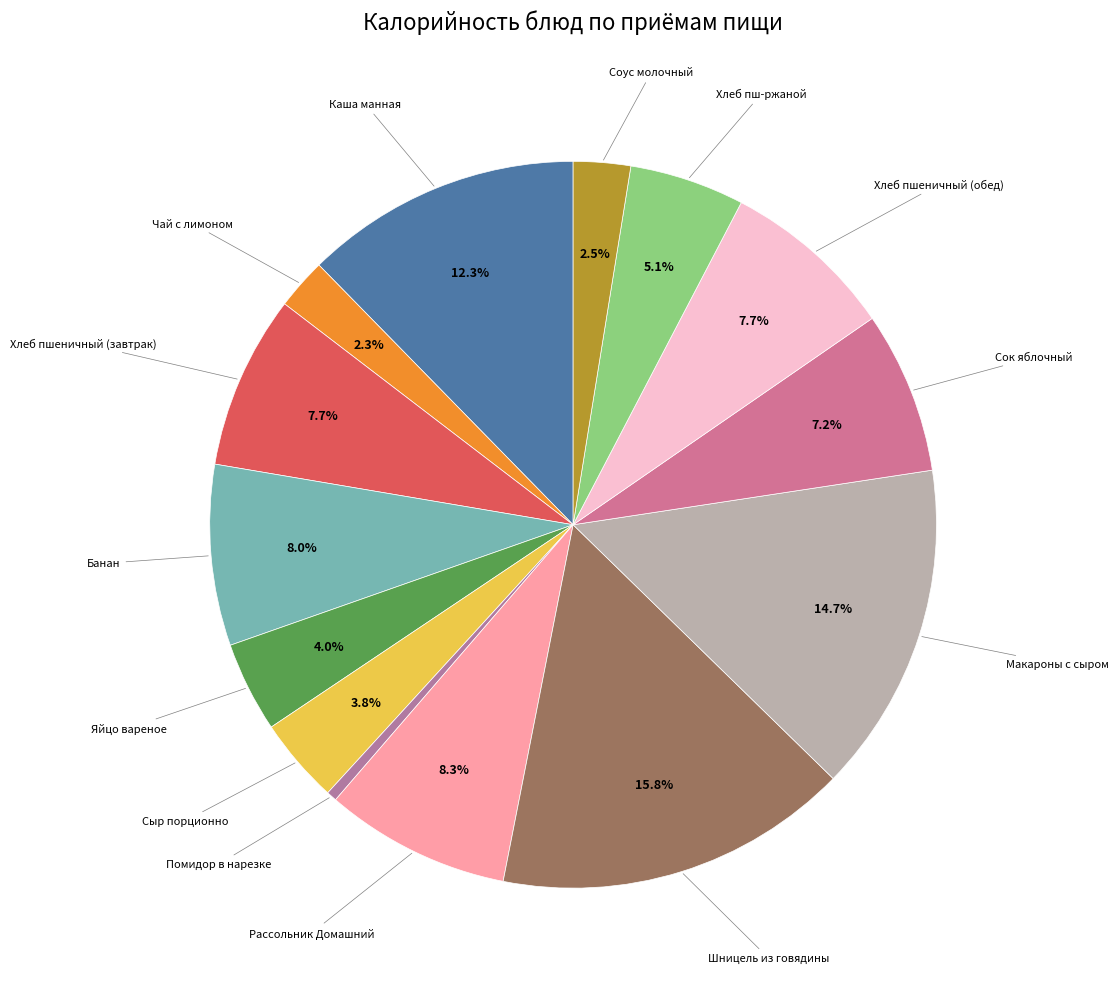

What is the largest slice in the pie chart?

Шницель из говядины